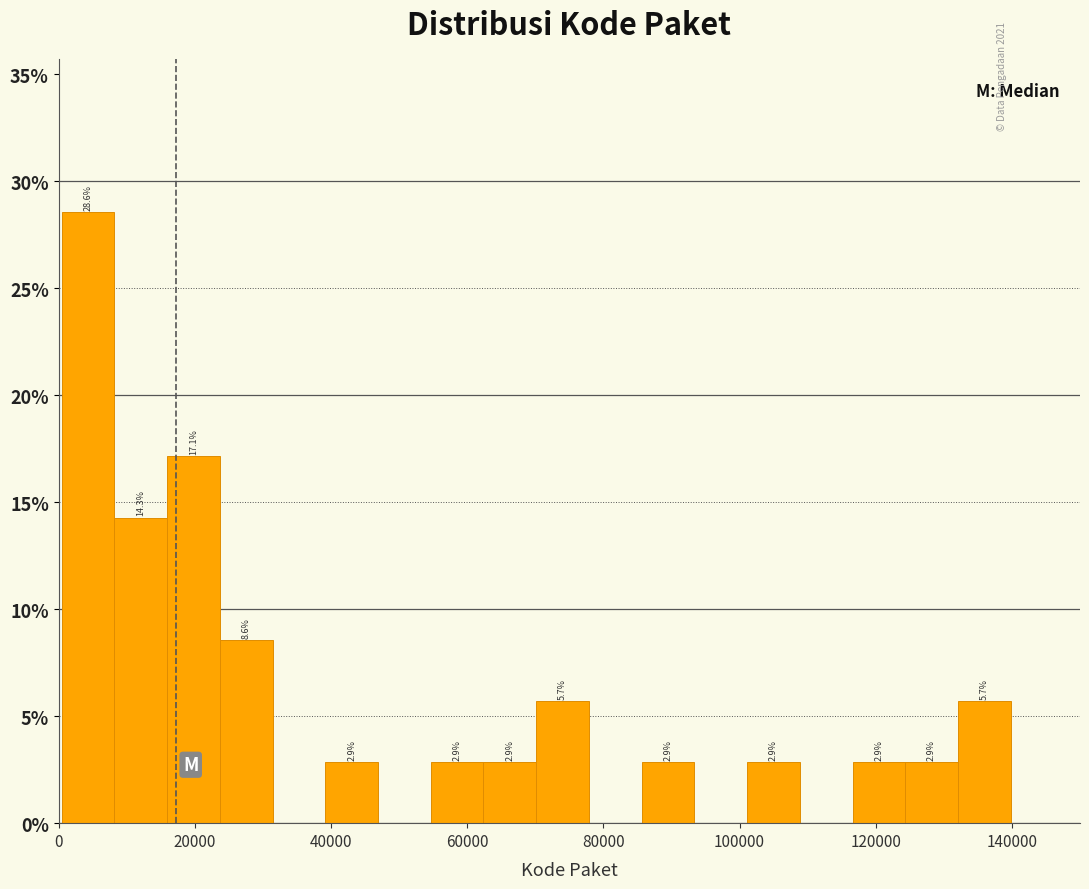

Around what value on the x-axis is the tallest bar? Give the approximate position of its centre, as read against the axis.

4000